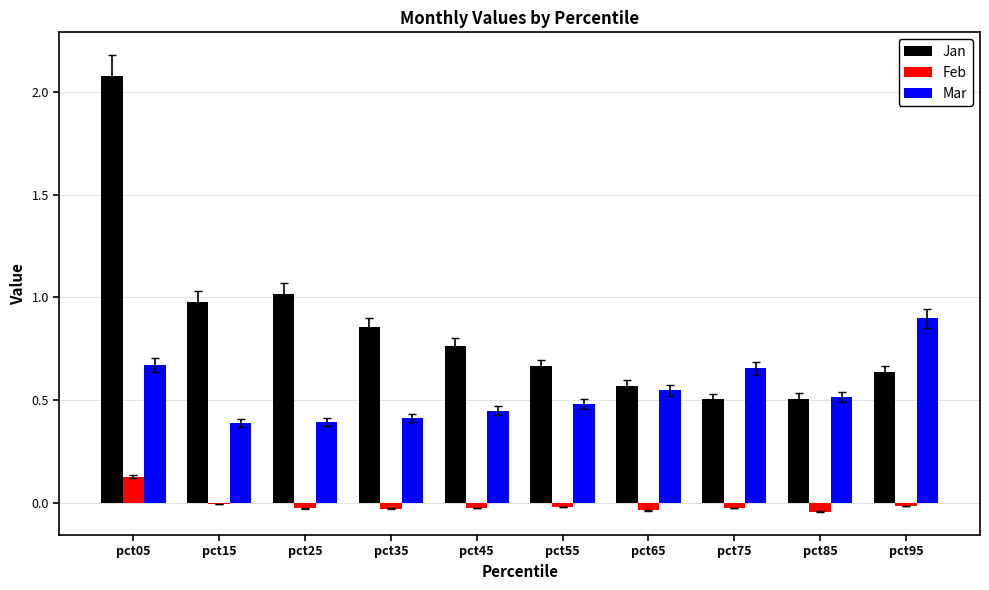

Which series changed the most between pct35 and pct95?

Mar